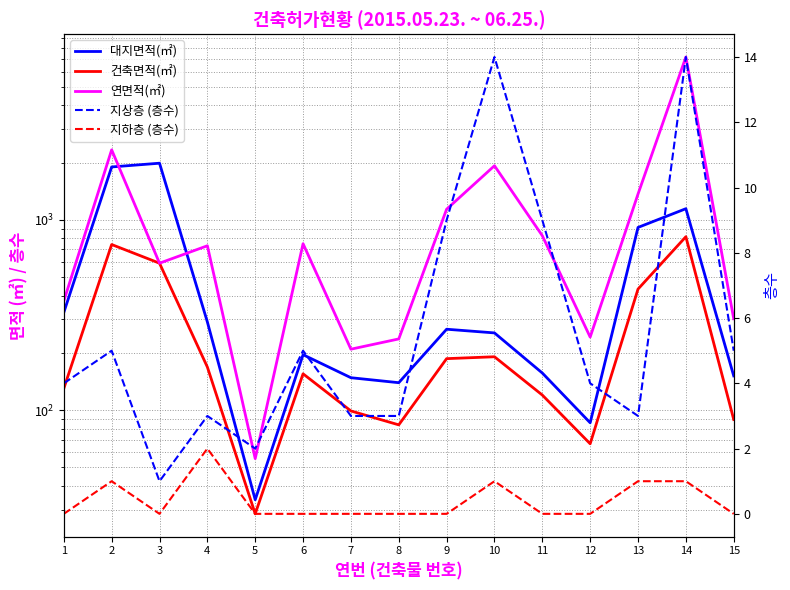

Which series has the largest range (max minus min)?

연면적(㎡)